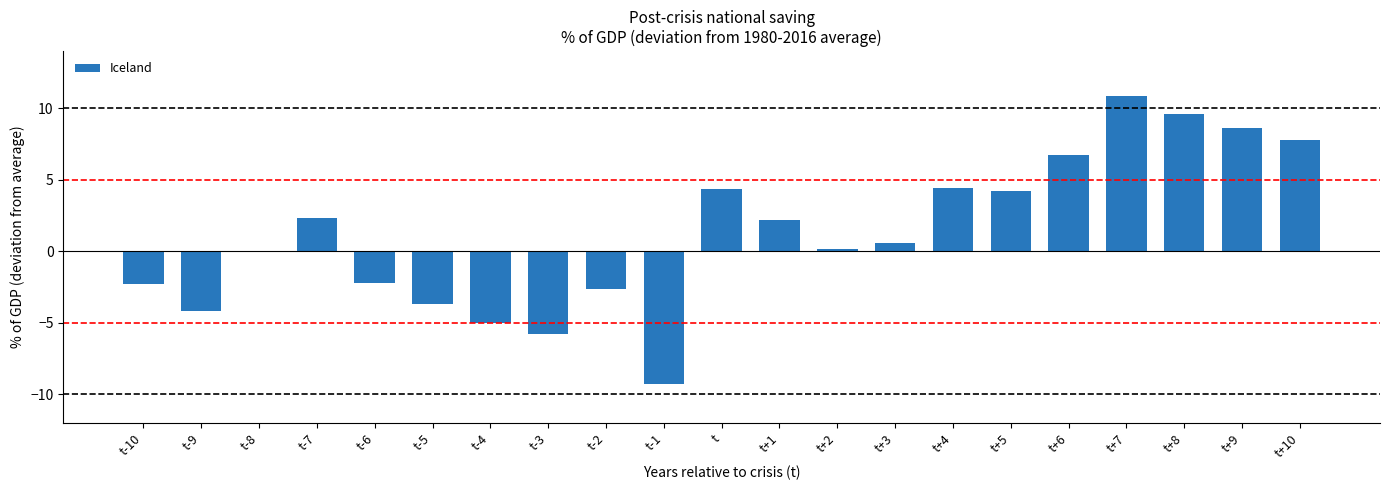

What is the greatest value displayed?

10.9